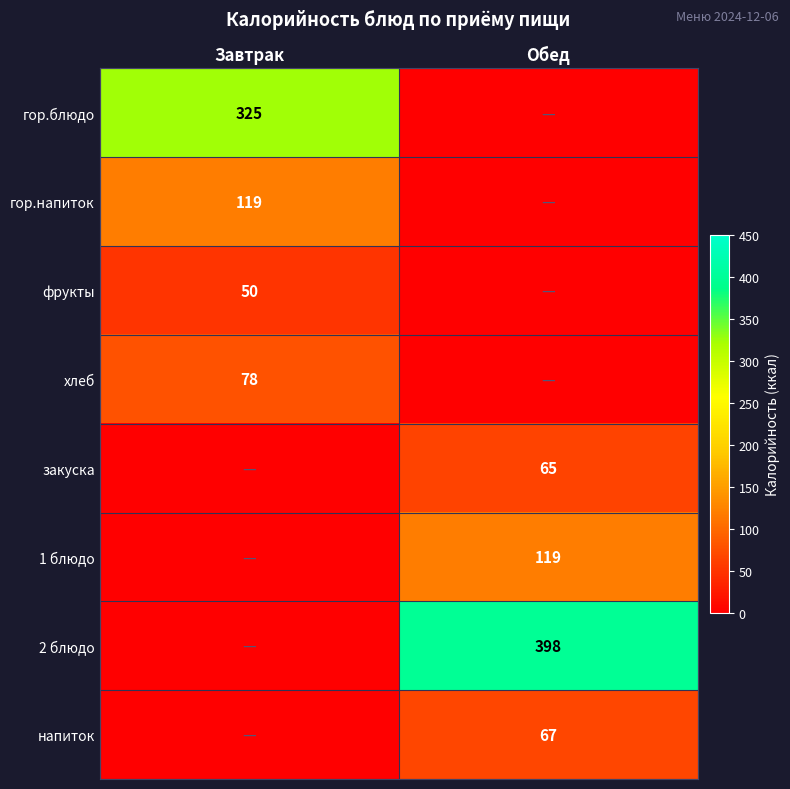

The гор.напиток series shows 58 at Завтрак. True or false?

False